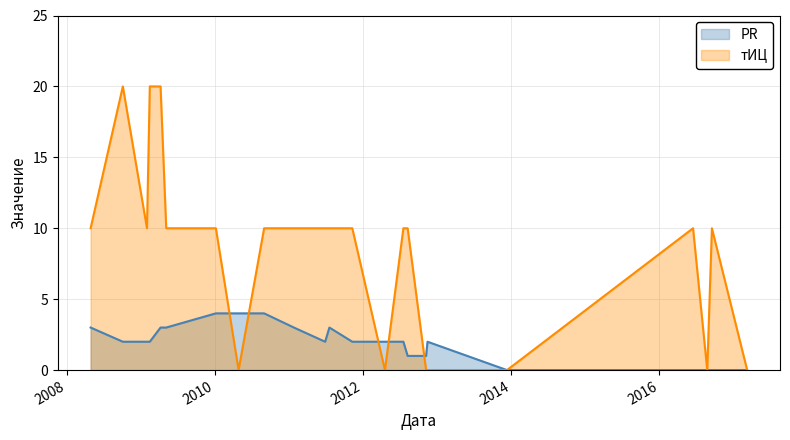

The value of PR at 2012-08-07 is 1. True or false?

False